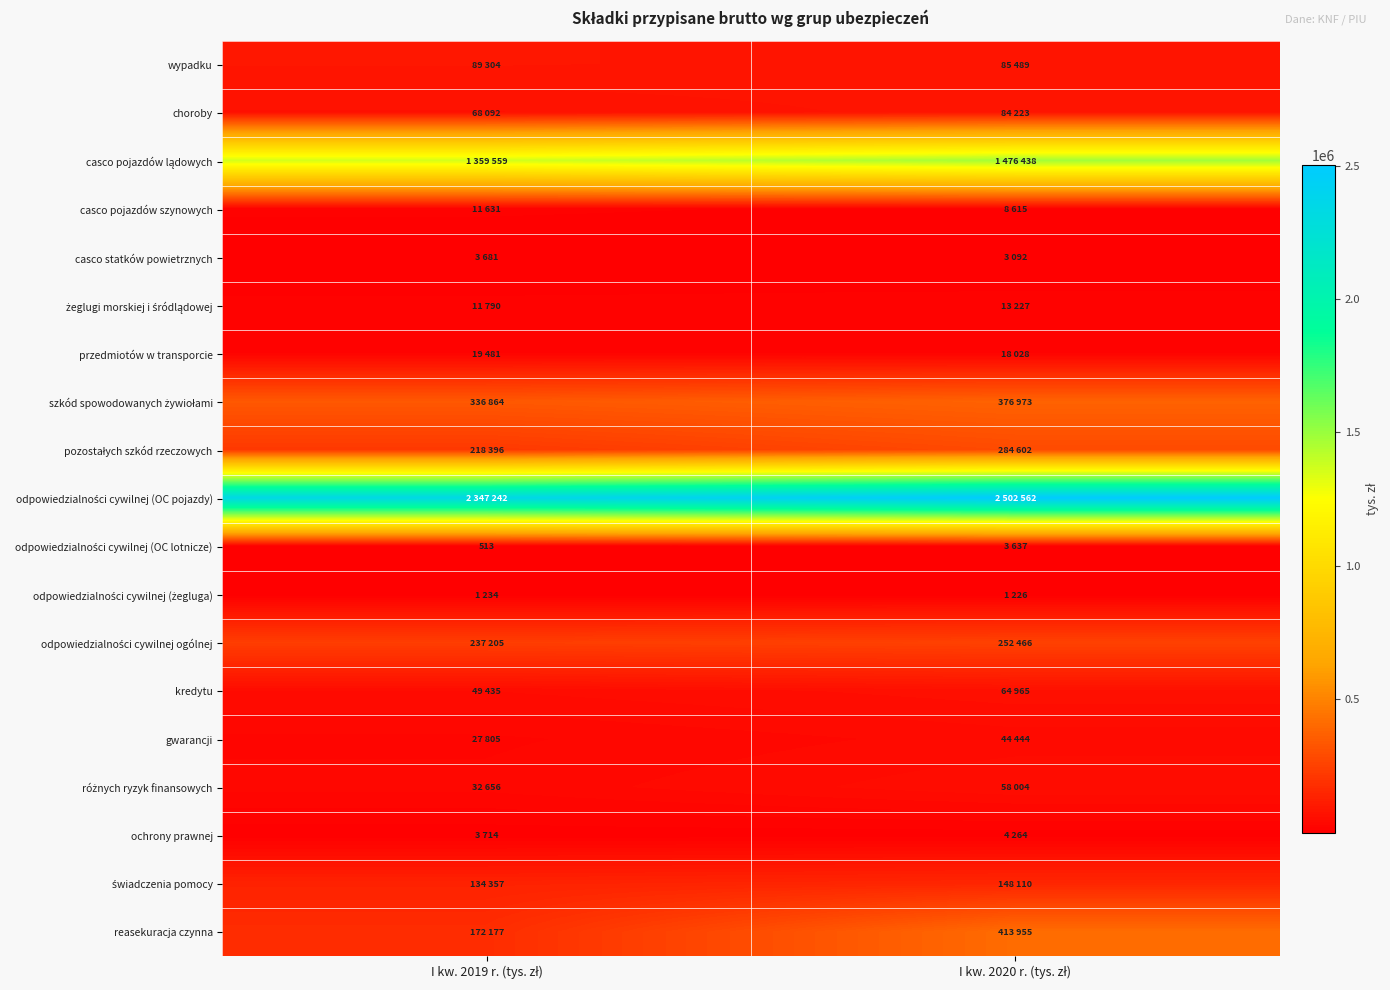

At which category is the sum across all series the highest?

I kw. 2020 r. (tys. zł)